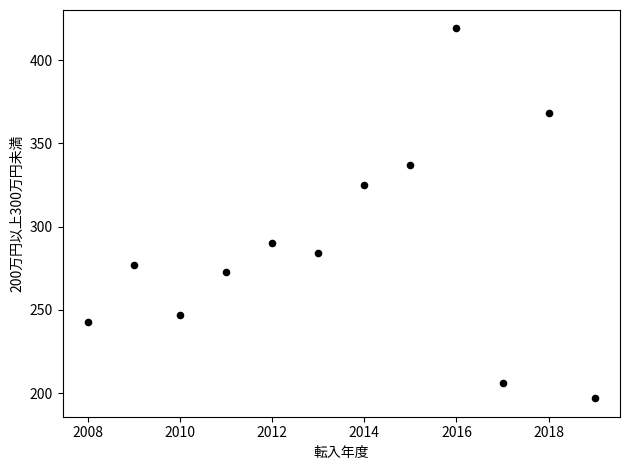

What is the average X value?

2014